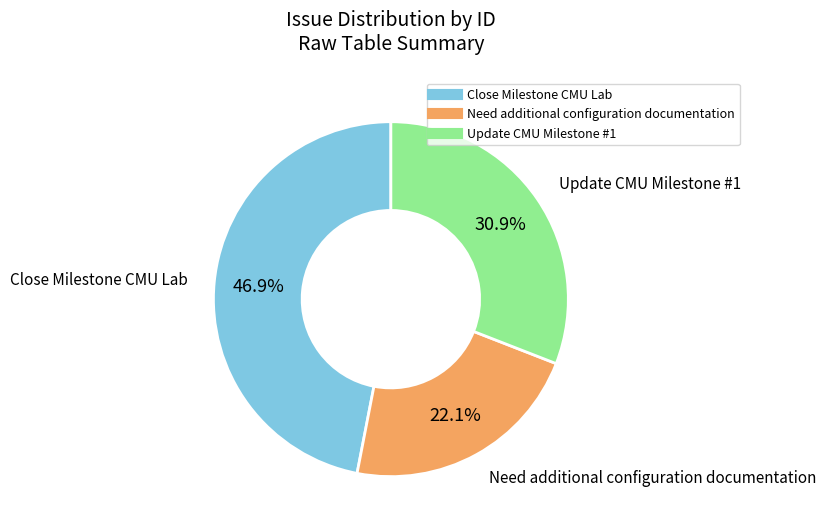

Is there a majority slice in this chart?

No